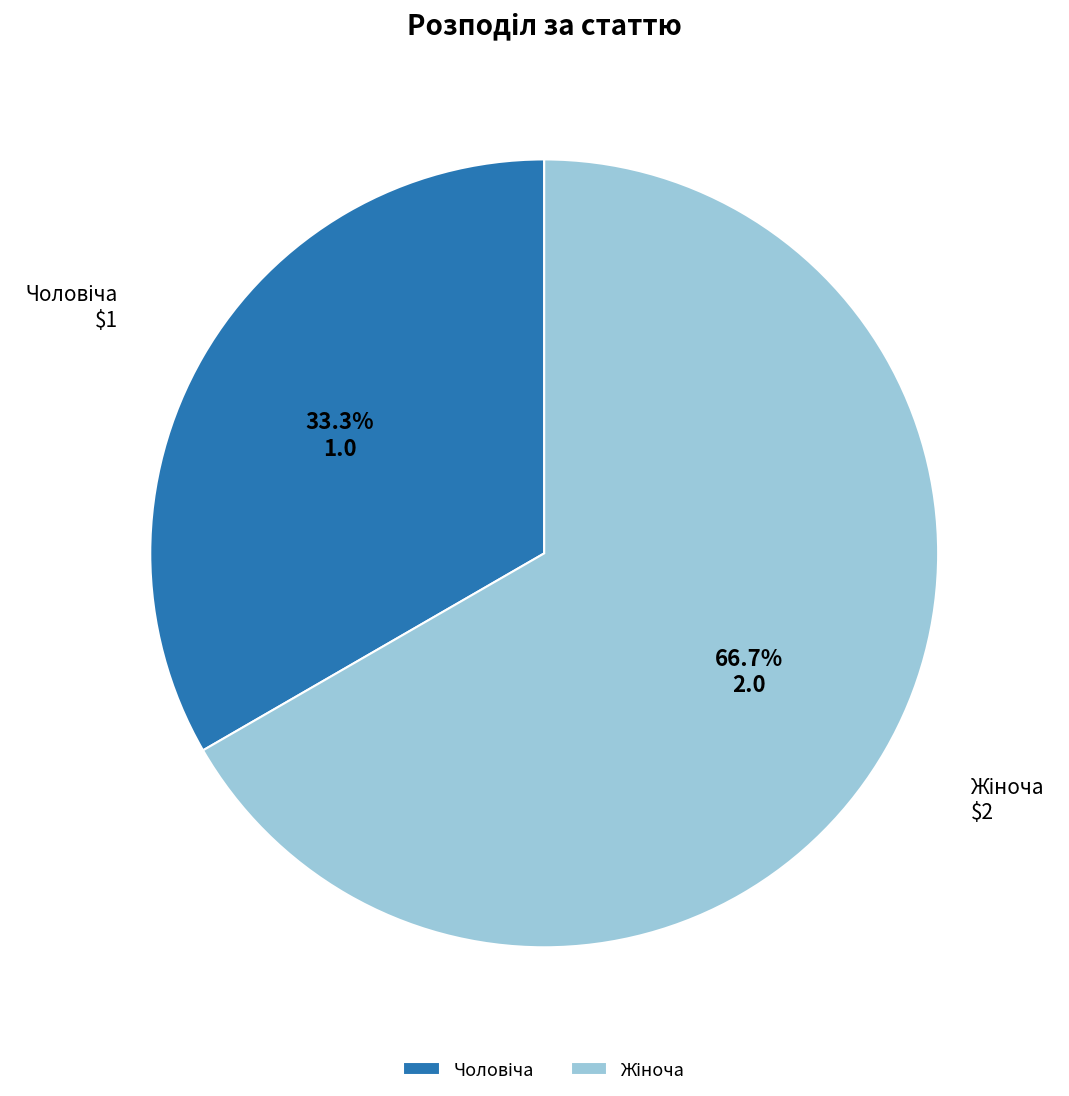

Is there any slice that represents more than half of the pie?

Yes